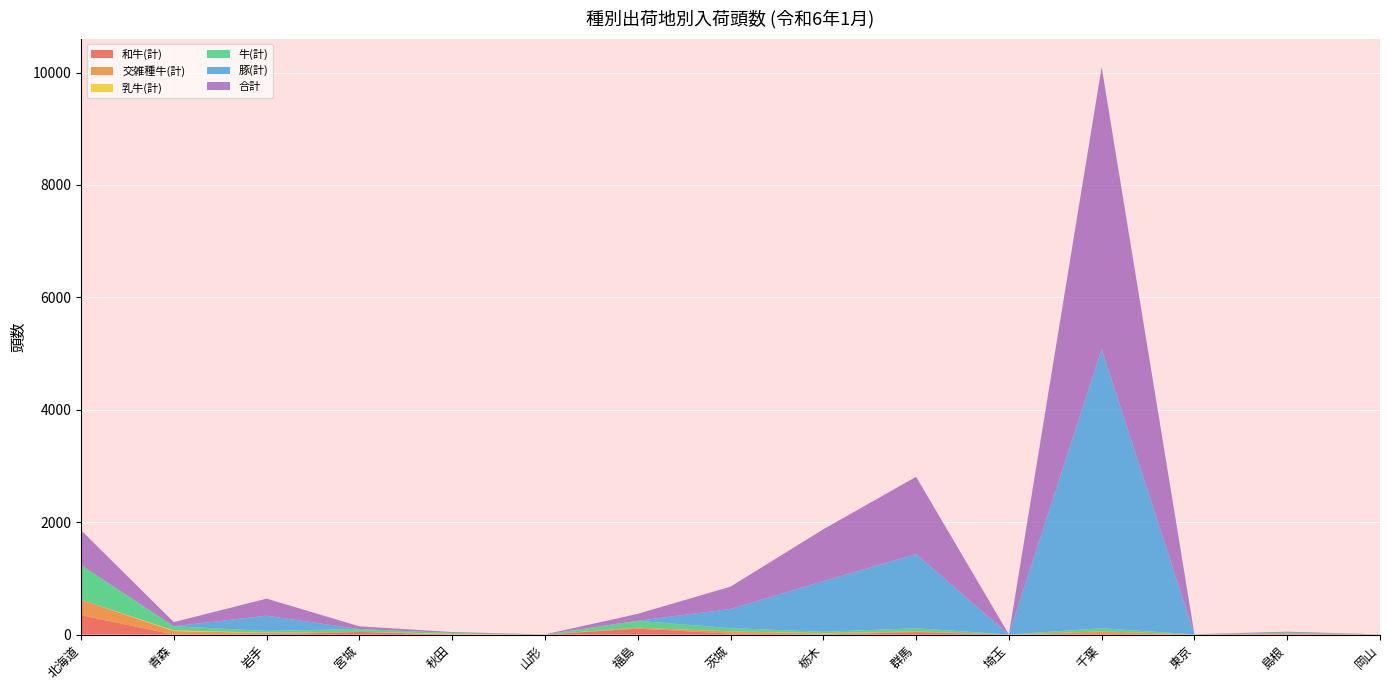

Reading left to right, extract all data points from this chart.

和牛(計): 344	0	5	46	2	1	106	17	2	43	1	10	2	6	1
交雑種牛(計): 274	62	24	3	2	0	16	40	17	13	0	46	0	11	1
乳牛(計): 1	12	4	0	11	0	1	0	6	0	0	0	0	0	0
牛(計): 619	74	33	49	15	1	123	57	25	56	1	56	2	17	1
豚(計): 0	0	270	0	0	0	0	341	899	1320	0	4965	0	0	0
合計: 619	74	303	49	15	1	123	398	924	1376	1	5021	2	17	1